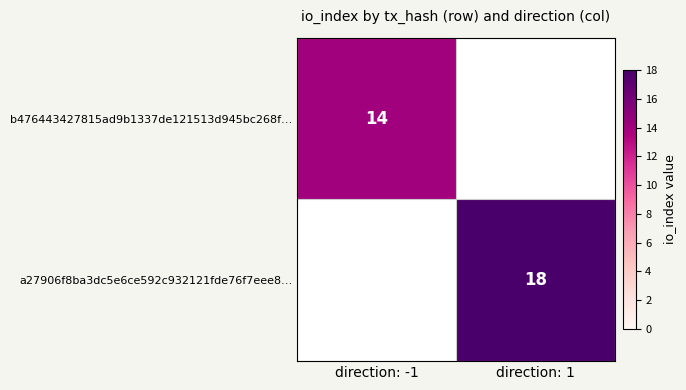

The a27906f8ba3dc5e6ce592c932121fde76f7eee8… series shows 18 at direction: 1. True or false?

True